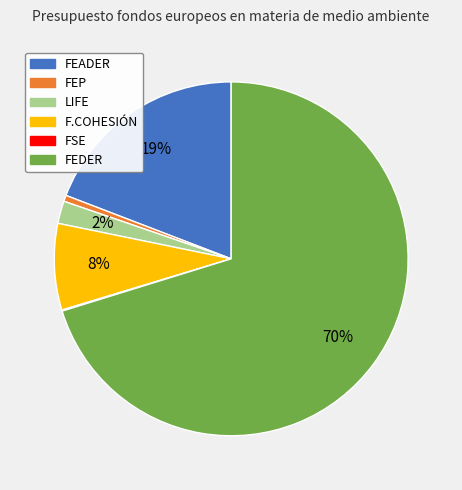

Approximately how many times larger is the value at FEADER compared to F.COHESIÓN?

2.4